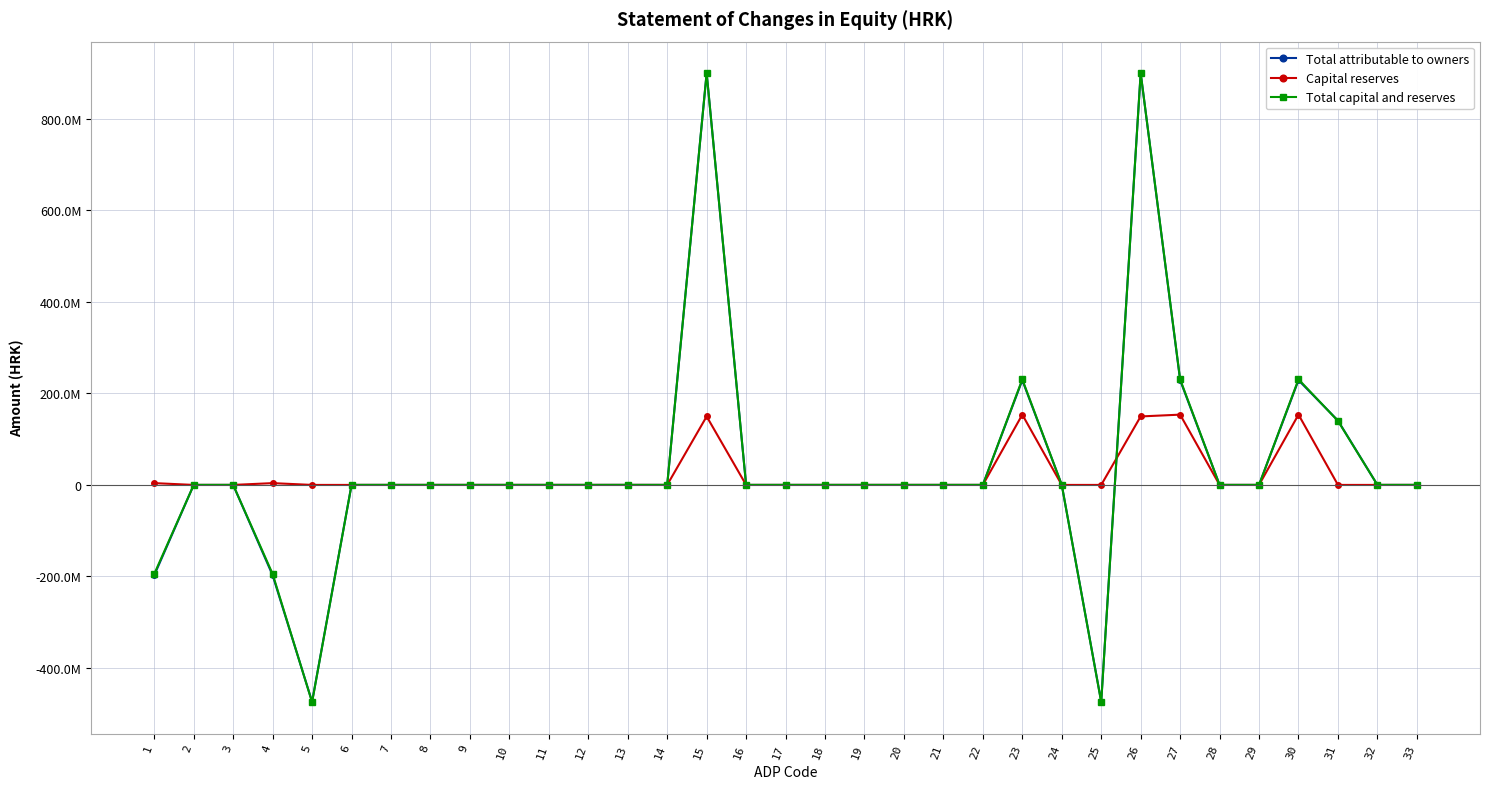

Does the chart have visible grid lines?

Yes